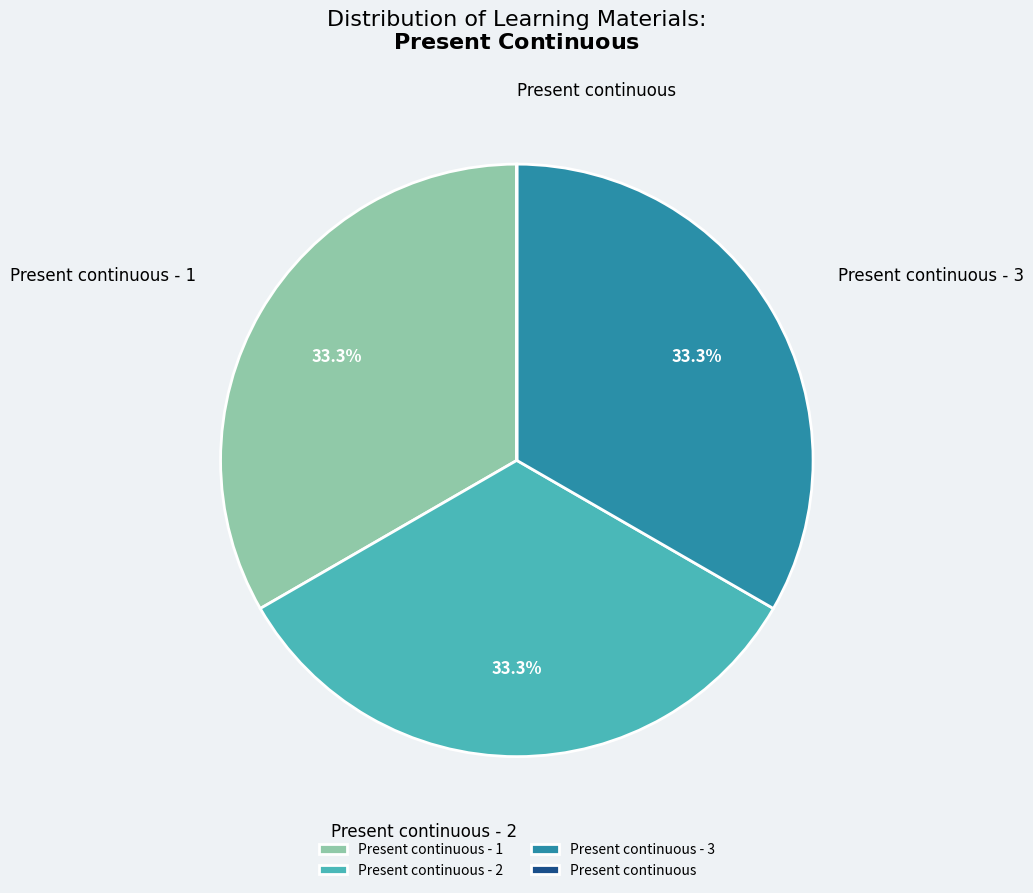

Does any single category account for the majority?

No